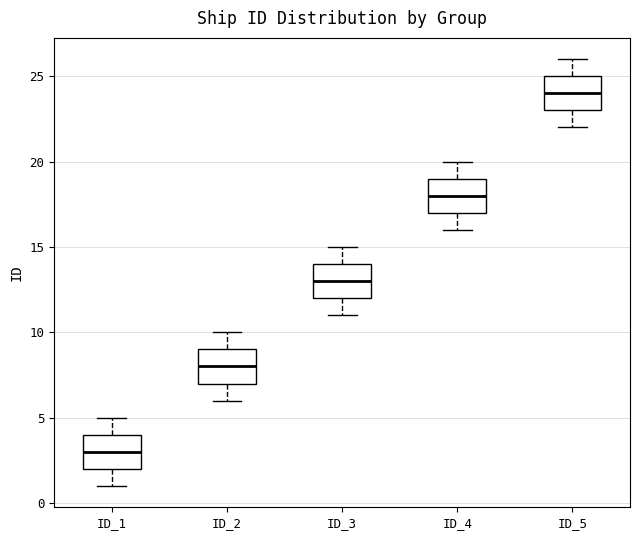

Which box has the lowest median line?

ID_1